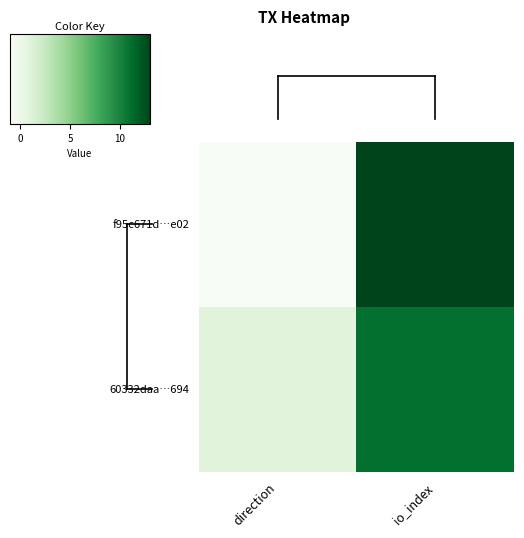

Reading left to right, list all the values displayed in this chart.

f95c671d…e02: direction=-1	io_index=13
60332daa…694: direction=1	io_index=11